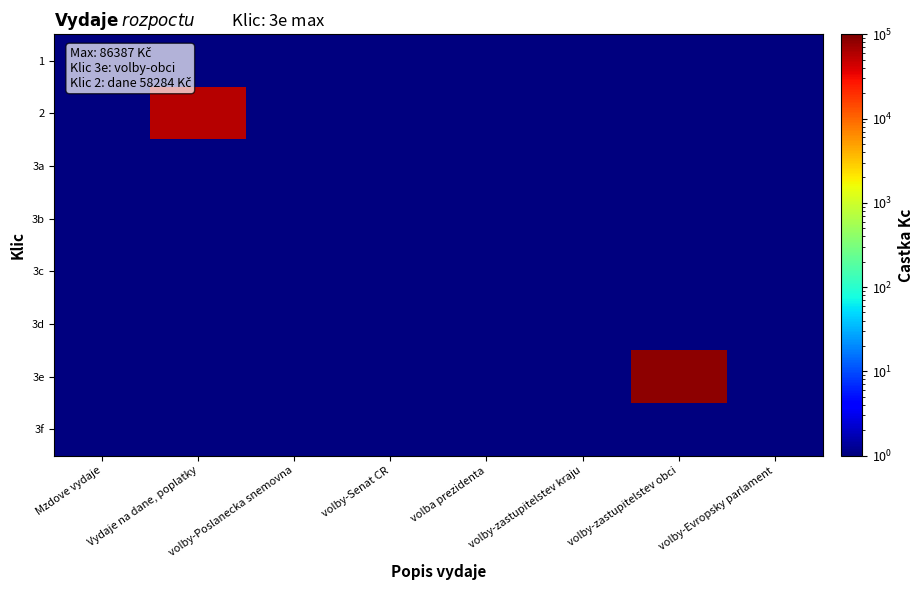

Reading left to right, what are all the values shown in this chart?

1: Mzdove vydaje=0.1	Vydaje na dane, poplatky=0.1	volby-Poslanecka snemovna=0.1	volby-Senat CR=0.1	volba prezidenta=0.1	volby-zastupitelstev kraju=0.1	volby-zastupitelstev obci=0.1	volby-Evropsky parlament=0.1
2: Mzdove vydaje=0.1	Vydaje na dane, poplatky=58284.0	volby-Poslanecka snemovna=0.1	volby-Senat CR=0.1	volba prezidenta=0.1	volby-zastupitelstev kraju=0.1	volby-zastupitelstev obci=0.1	volby-Evropsky parlament=0.1
3a: Mzdove vydaje=0.1	Vydaje na dane, poplatky=0.1	volby-Poslanecka snemovna=0.1	volby-Senat CR=0.1	volba prezidenta=0.1	volby-zastupitelstev kraju=0.1	volby-zastupitelstev obci=0.1	volby-Evropsky parlament=0.1
3b: Mzdove vydaje=0.1	Vydaje na dane, poplatky=0.1	volby-Poslanecka snemovna=0.1	volby-Senat CR=0.1	volba prezidenta=0.1	volby-zastupitelstev kraju=0.1	volby-zastupitelstev obci=0.1	volby-Evropsky parlament=0.1
3c: Mzdove vydaje=0.1	Vydaje na dane, poplatky=0.1	volby-Poslanecka snemovna=0.1	volby-Senat CR=0.1	volba prezidenta=0.1	volby-zastupitelstev kraju=0.1	volby-zastupitelstev obci=0.1	volby-Evropsky parlament=0.1
3d: Mzdove vydaje=0.1	Vydaje na dane, poplatky=0.1	volby-Poslanecka snemovna=0.1	volby-Senat CR=0.1	volba prezidenta=0.1	volby-zastupitelstev kraju=0.1	volby-zastupitelstev obci=0.1	volby-Evropsky parlament=0.1
3e: Mzdove vydaje=0.1	Vydaje na dane, poplatky=0.1	volby-Poslanecka snemovna=0.1	volby-Senat CR=0.1	volba prezidenta=0.1	volby-zastupitelstev kraju=0.1	volby-zastupitelstev obci=86387.0	volby-Evropsky parlament=0.1
3f: Mzdove vydaje=0.1	Vydaje na dane, poplatky=0.1	volby-Poslanecka snemovna=0.1	volby-Senat CR=0.1	volba prezidenta=0.1	volby-zastupitelstev kraju=0.1	volby-zastupitelstev obci=0.1	volby-Evropsky parlament=0.1